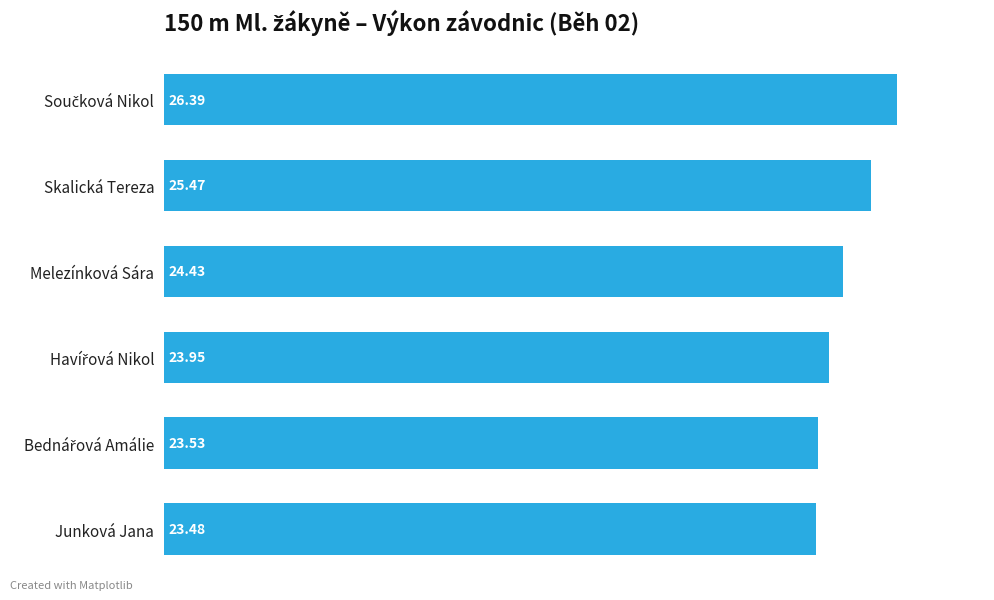

What is the difference between the maximum and second lowest values?

2.9